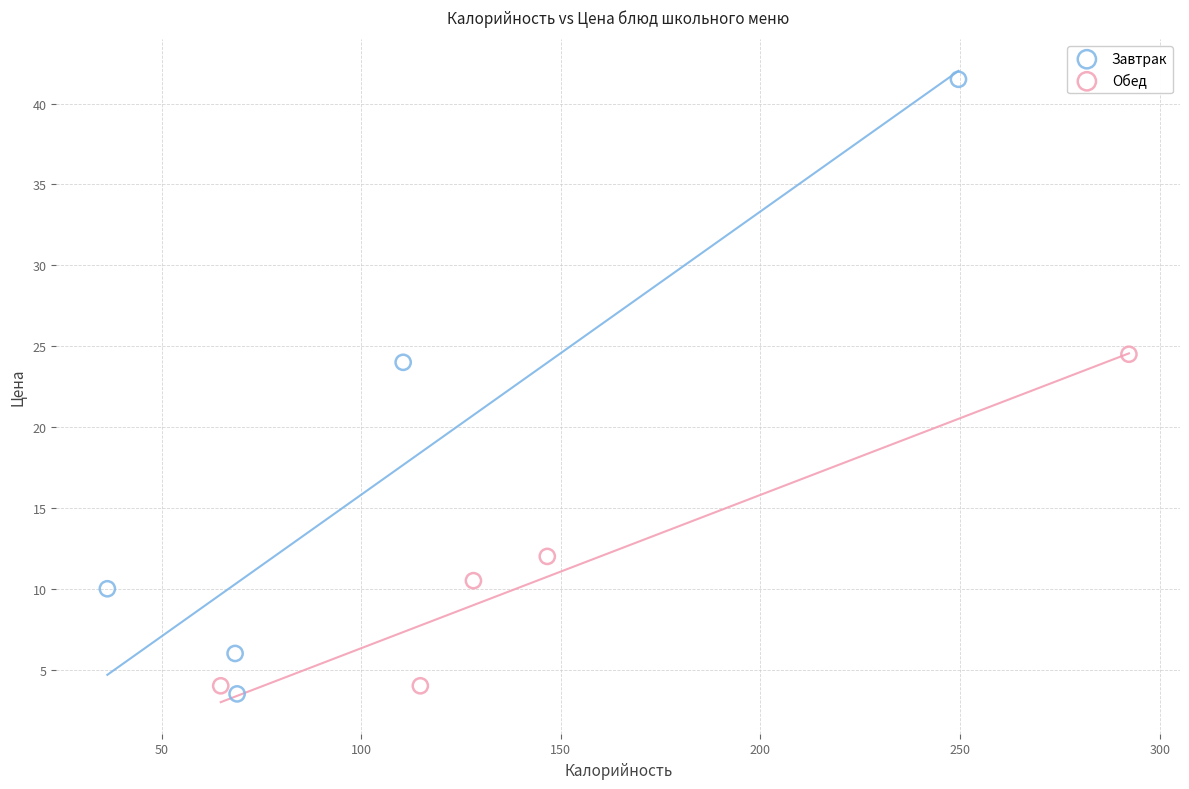

What are all the series names shown in the legend?

Завтрак, Обед